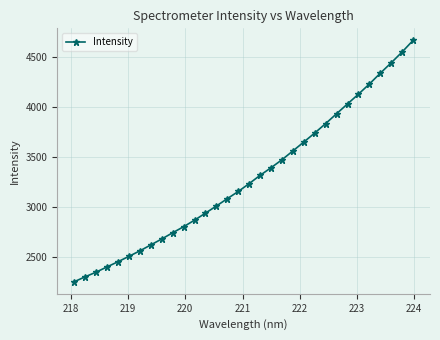

What is the value of the 32nd point from the left?

4666.6